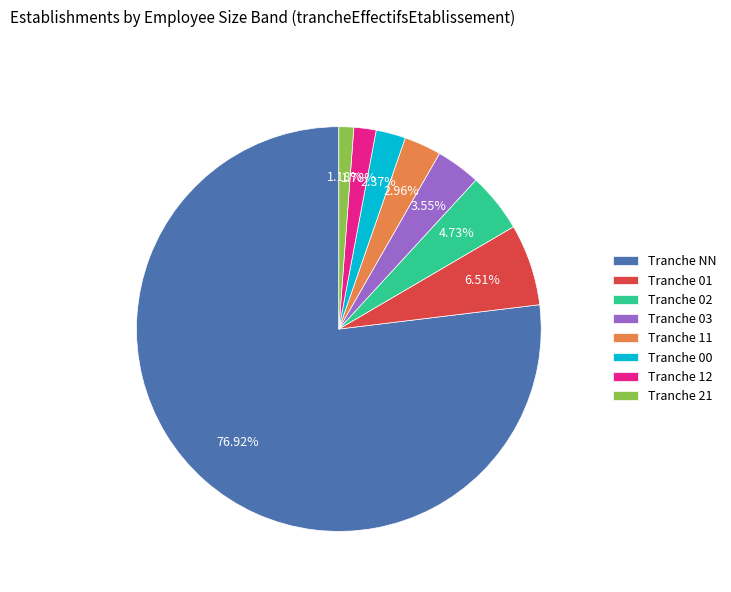

Is the sum of Tranche 00 and Tranche 01 greater than half?

No